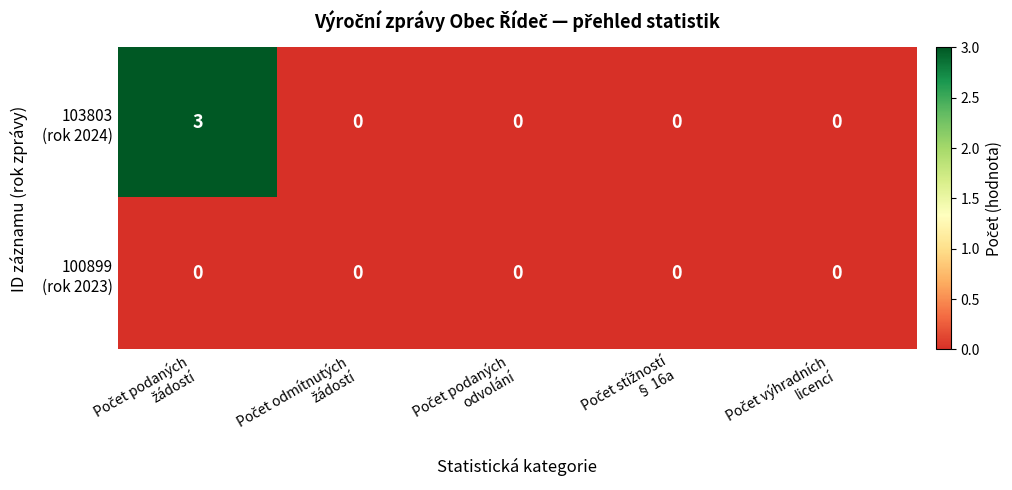

What is the greatest value displayed?

3